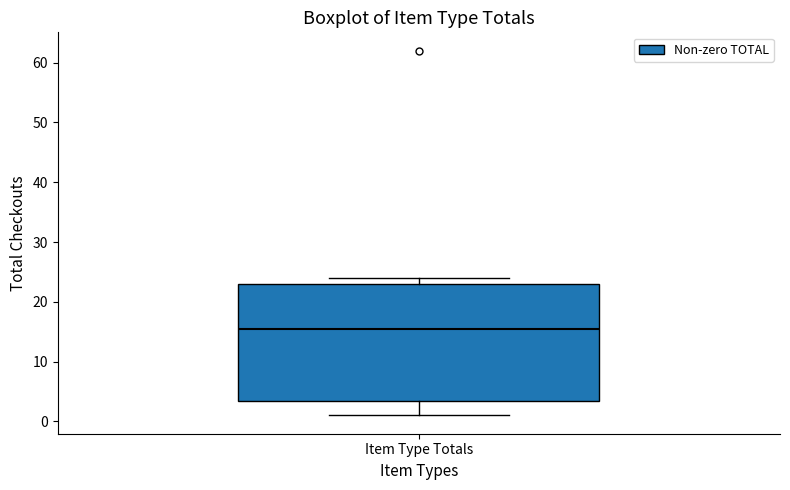

Read this box plot against the y-axis: the position of the median line, the range covered by the box, and the ends of both whiskers. The values are not printed on the chart, so give them approximately, as read against the axis.

median 16, box 4 to 23, whiskers 1 to 24